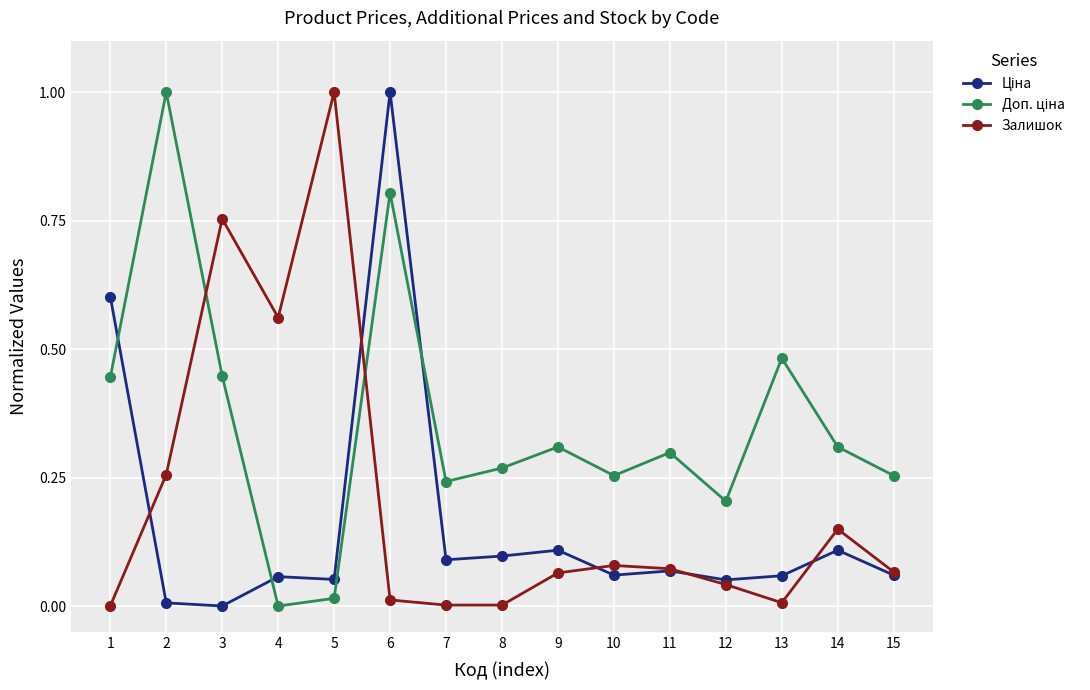

What is the difference between the maximum and second lowest values in the Залишок series?

1.0